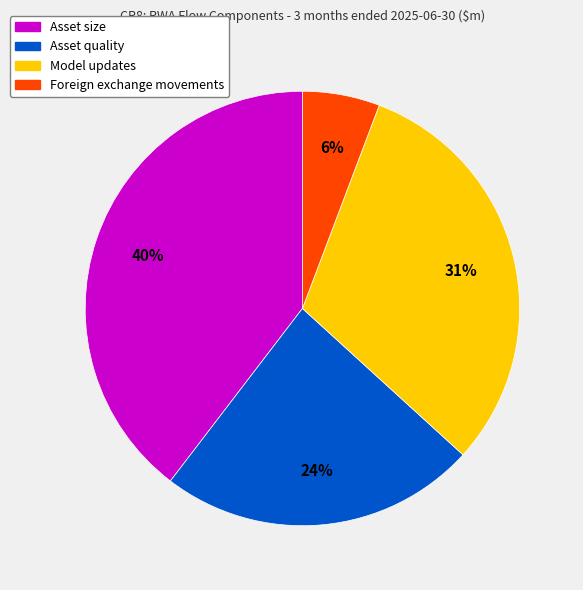

Is there a majority slice in this chart?

No